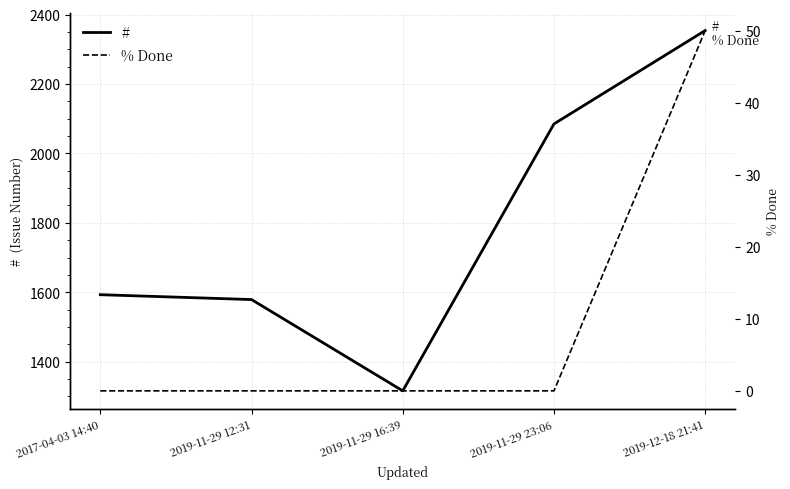

How many lines are shown in the chart?

2